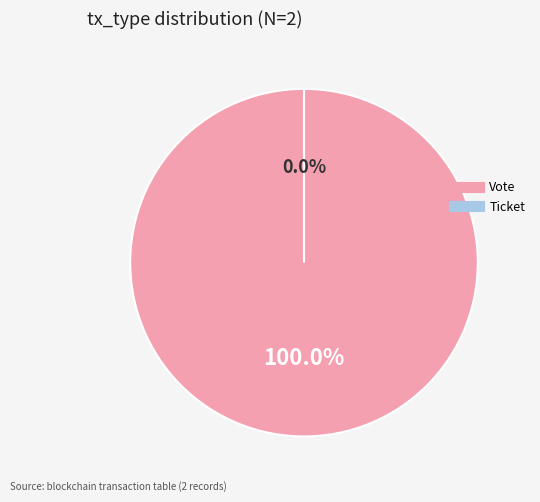

Do Ticket and Vote together represent more than half of the pie?

Yes